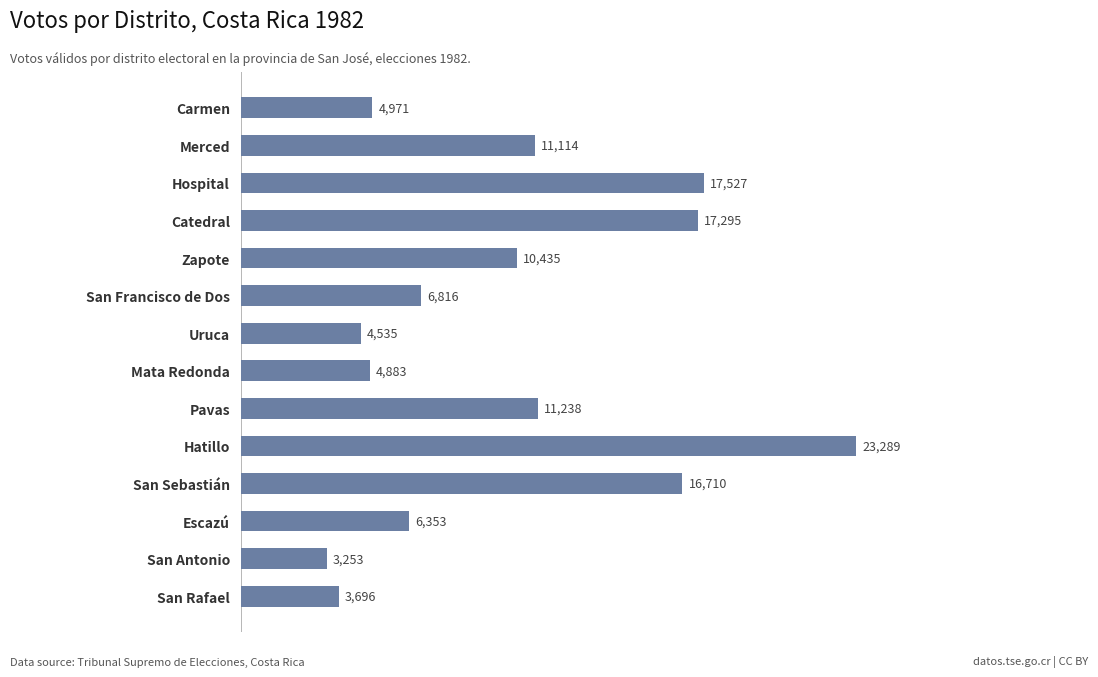

Reading top to bottom, extract all data points from this chart.

Carmen=4971	Merced=11114	Hospital=17527	Catedral=17295	Zapote=10435	San Francisco de Dos=6816	Uruca=4535	Mata Redonda=4883	Pavas=11238	Hatillo=23289	San Sebastián=16710	Escazú=6353	San Antonio=3253	San Rafael=3696